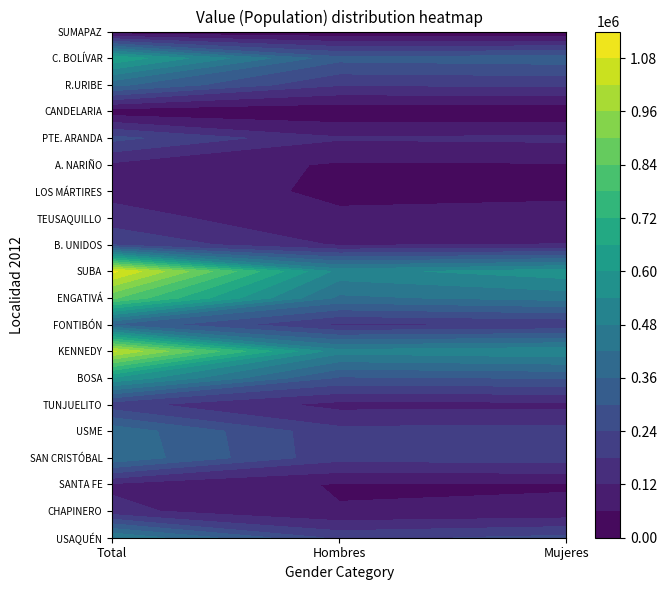

Reading right to left, extract all data points from this chart.

USAQUÉN: 257499	222331	479830
CHAPINERO: 72365	62795	135160
SANTA FE: 54802	55153	109955
SAN CRISTÓBAL: 209691	199566	409257
USME: 202775	197911	400686
TUNJUELITO: 102036	99557	201593
BOSA: 305346	292176	597522
KENNEDY: 528336	502287	1030623
FONTIBÓN: 186326	167533	353859
ENGATIVÁ: 444702	406597	851299
SUBA: 575528	518960	1094488
B. UNIDOS: 122245	112703	234948
TEUSAQUILLO: 79389	68544	147933
LOS MÁRTIRES: 48932	49277	98209
A. NARIÑO: 55877	52580	108457
PTE. ARANDA: 132268	125944	258212
CANDELARIA: 11434	12726	24160
R.URIBE: 192321	184951	377272
C. BOLÍVAR: 332577	319009	651586
SUMAPAZ: 3028	3268	6296